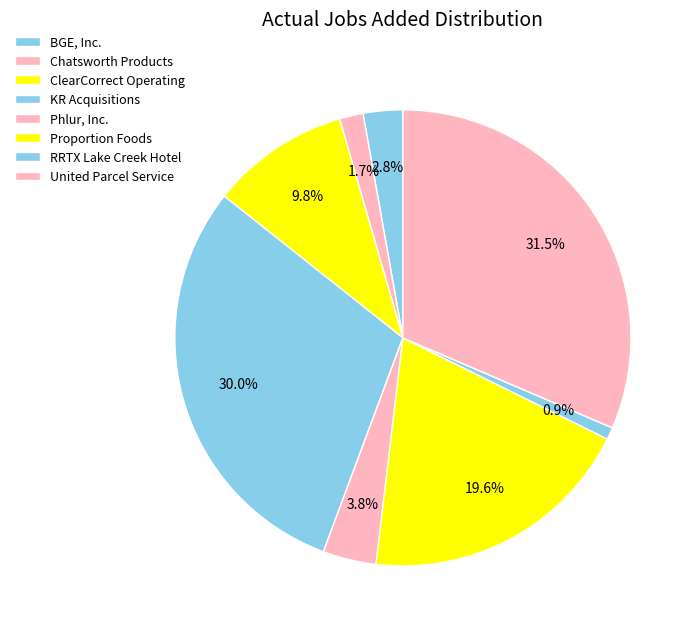

How many slices are in this pie chart?

8